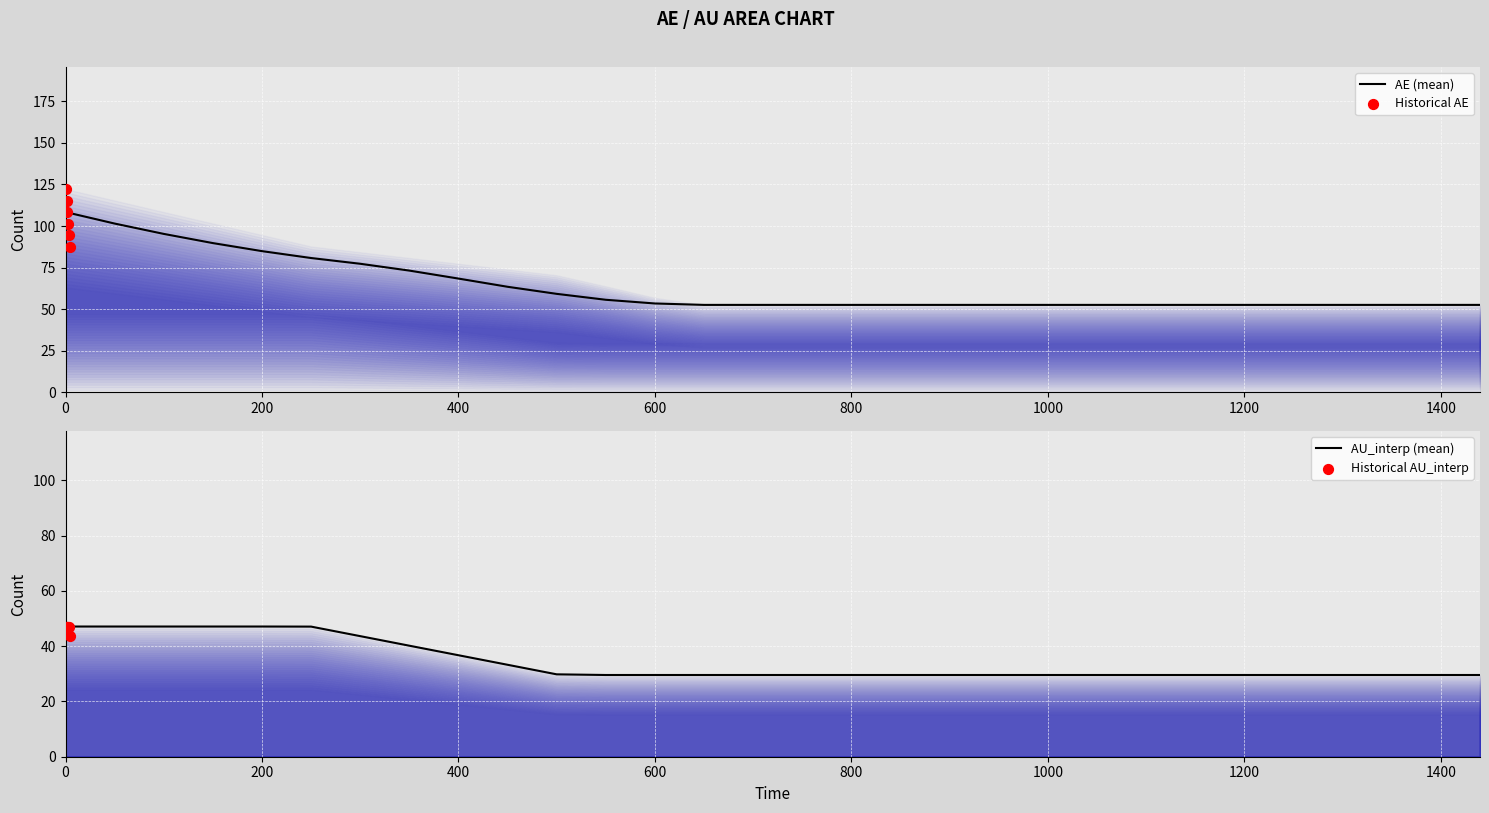

Which series has the largest total across all categories?

AE